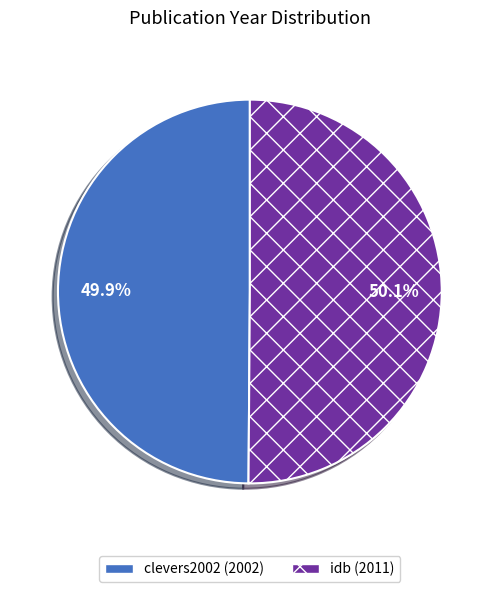

Is the sum of clevers2002 and idb greater than half?

Yes